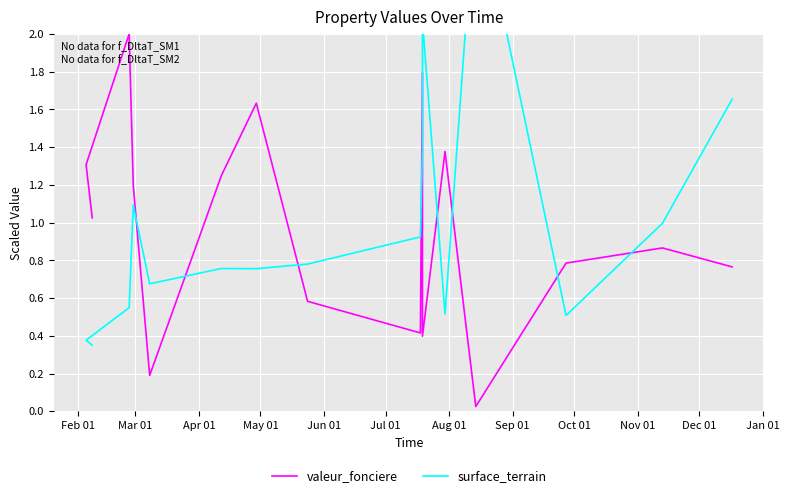

What are all the series names shown in the legend?

valeur_fonciere, surface_terrain